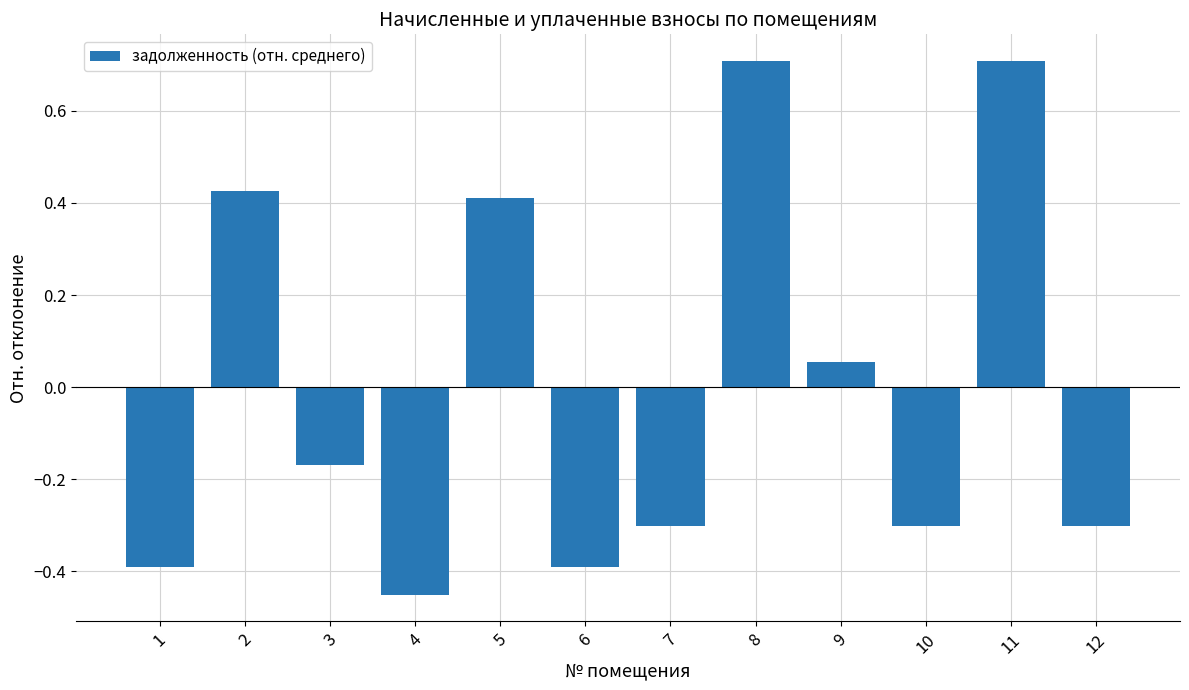

Is it true that the value at 2 is 0.2?

False